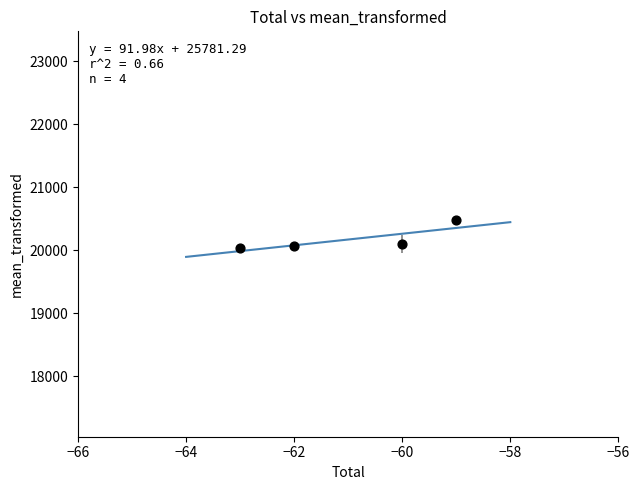

What is the range of Y values (max minus min)?

442.4